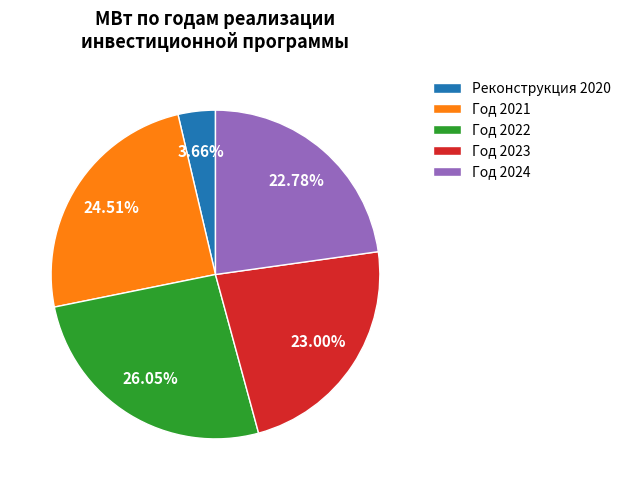

Is there any slice that represents more than half of the pie?

No